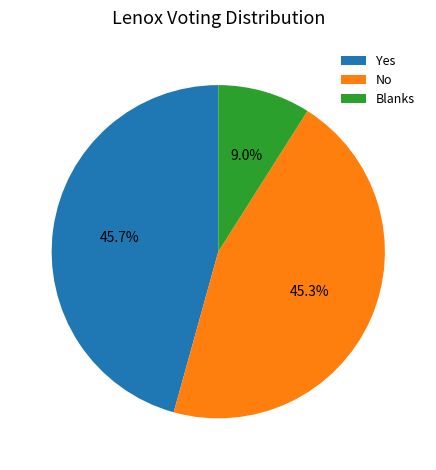

Combined, what portion of the pie is Blanks and No?

54.3%